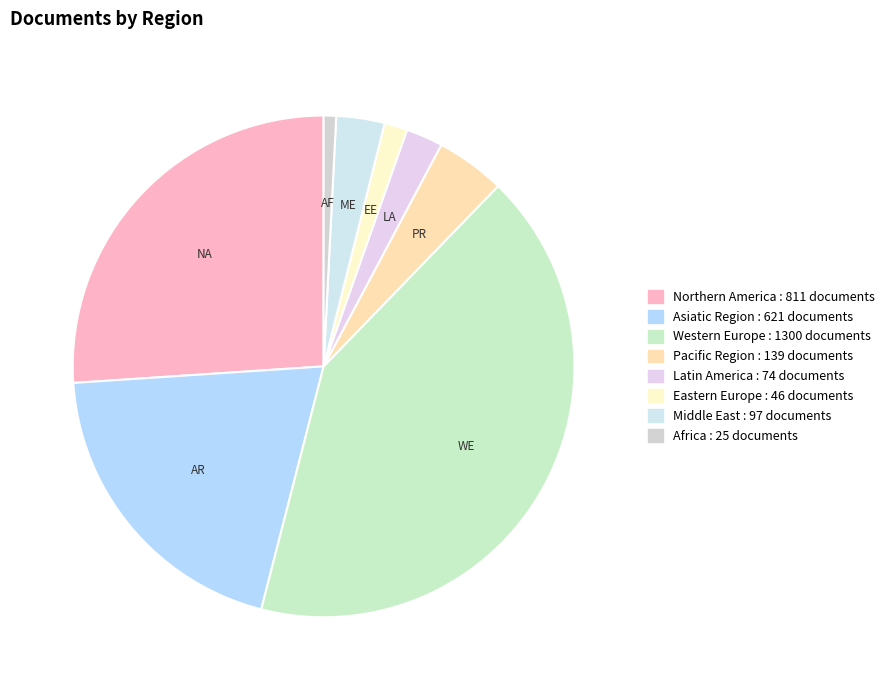

Is there any slice that represents more than half of the pie?

No